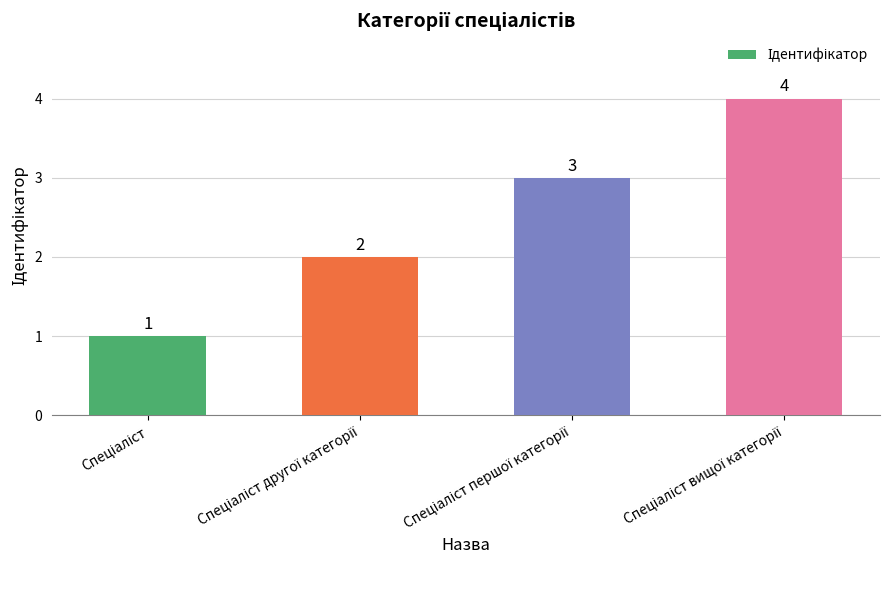

What is the smallest value displayed?

1